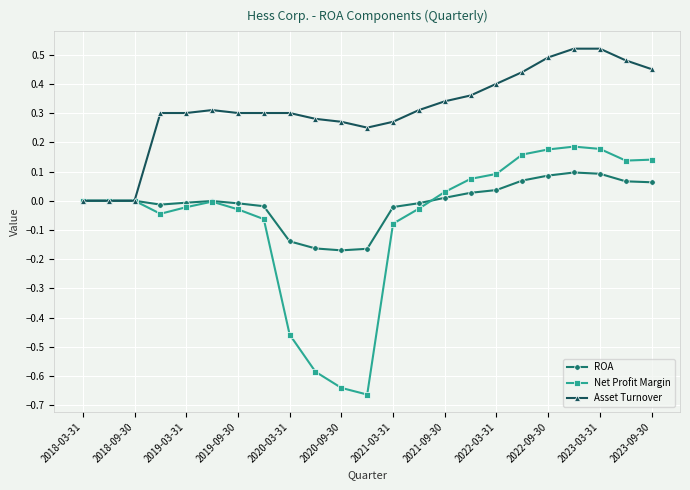

Rank the series by their maximum value, from lowest to highest.

ROA, Net Profit Margin, Asset Turnover